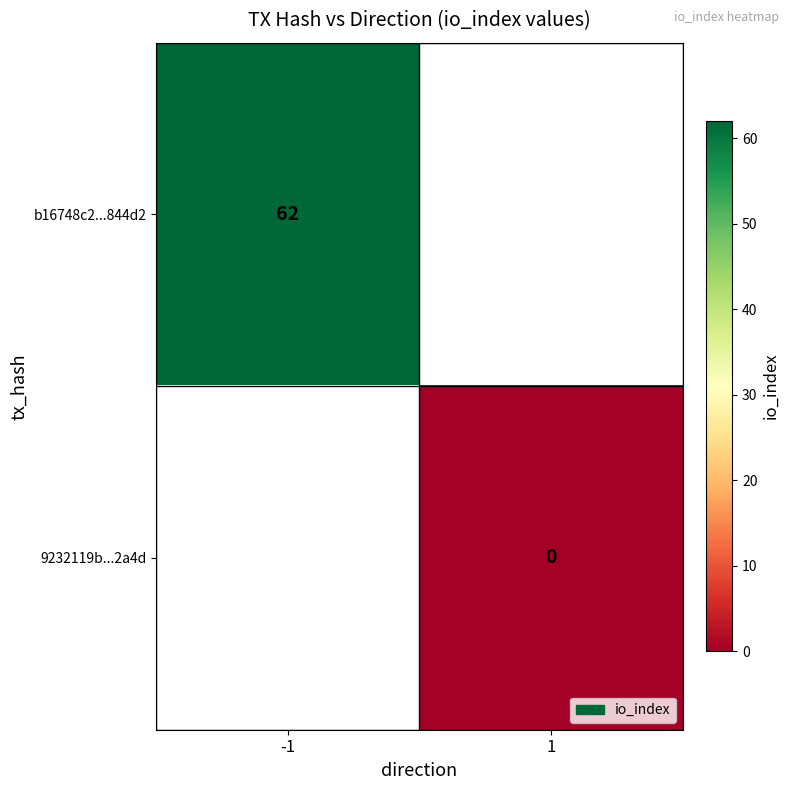

The b16748c2...844d2 series shows 107 at -1. True or false?

False